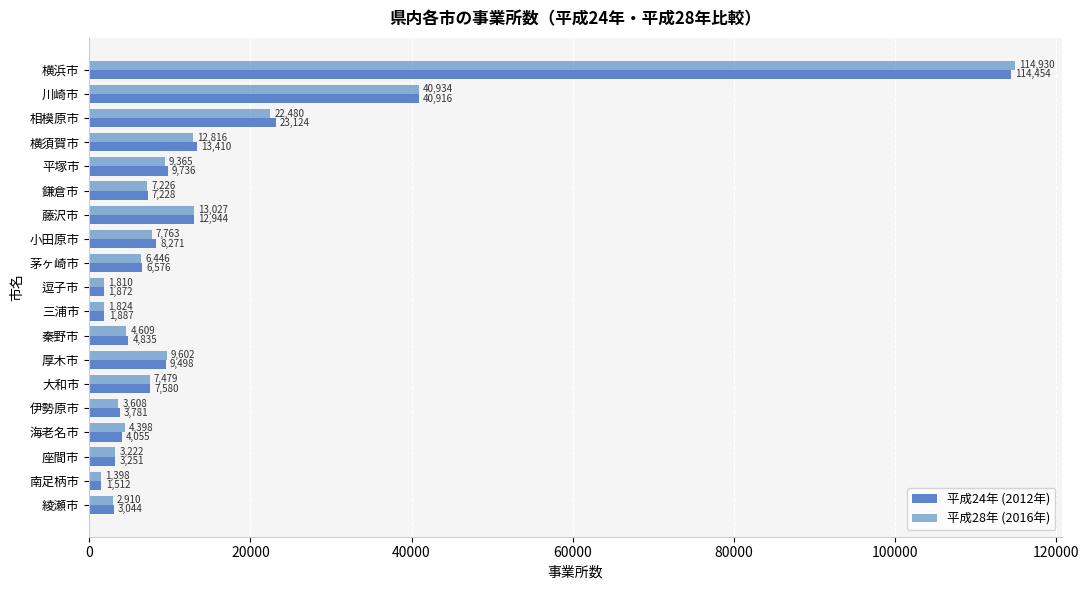

Reading left to right, what are all the values shown in this chart?

平成24年 (2012年): 114454	40916	23124	13410	9736	7228	12944	8271	6576	1872	1887	4835	9498	7580	3781	4055	3251	1512	3044
平成28年 (2016年): 114930	40934	22480	12816	9365	7226	13027	7763	6446	1810	1824	4609	9602	7479	3608	4398	3222	1398	2910